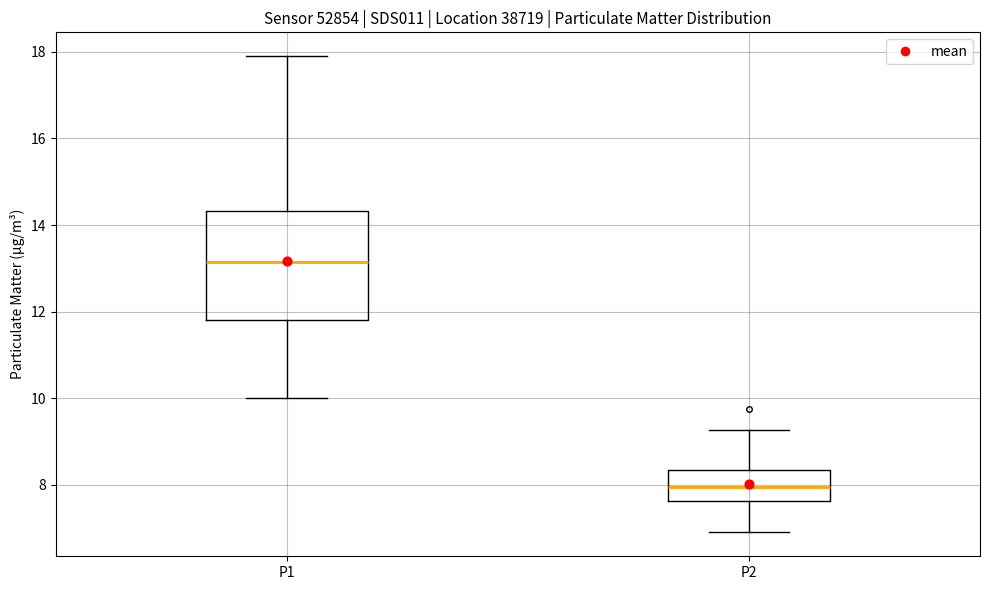

Where is the upper edge of the box for P1 on the y-axis? The values are not printed on the chart, so give them approximately, as read against the axis.

14.4